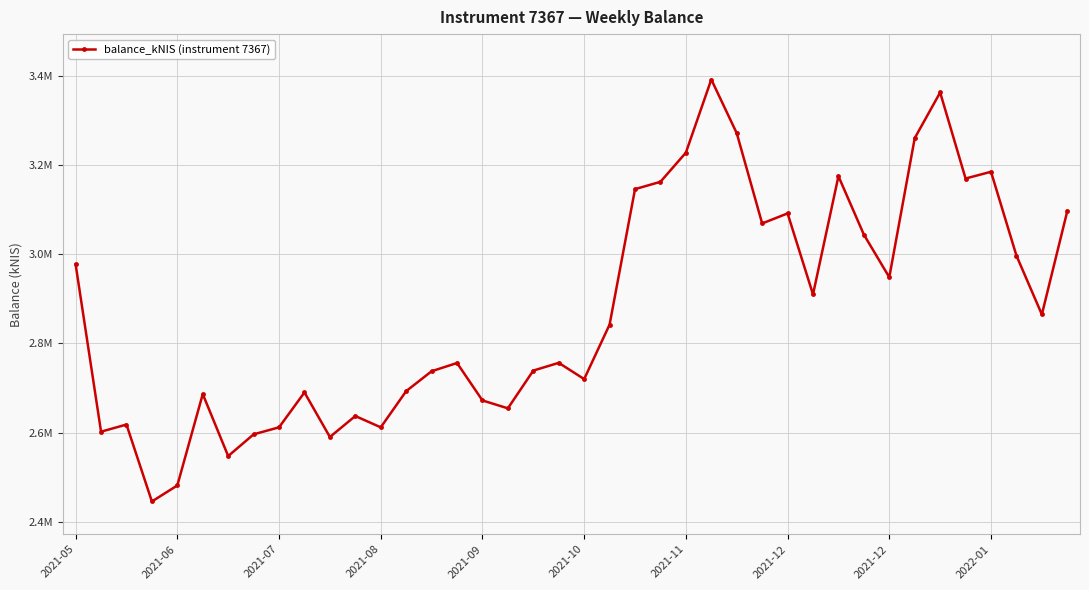

What is the greatest value displayed?

3391332.5